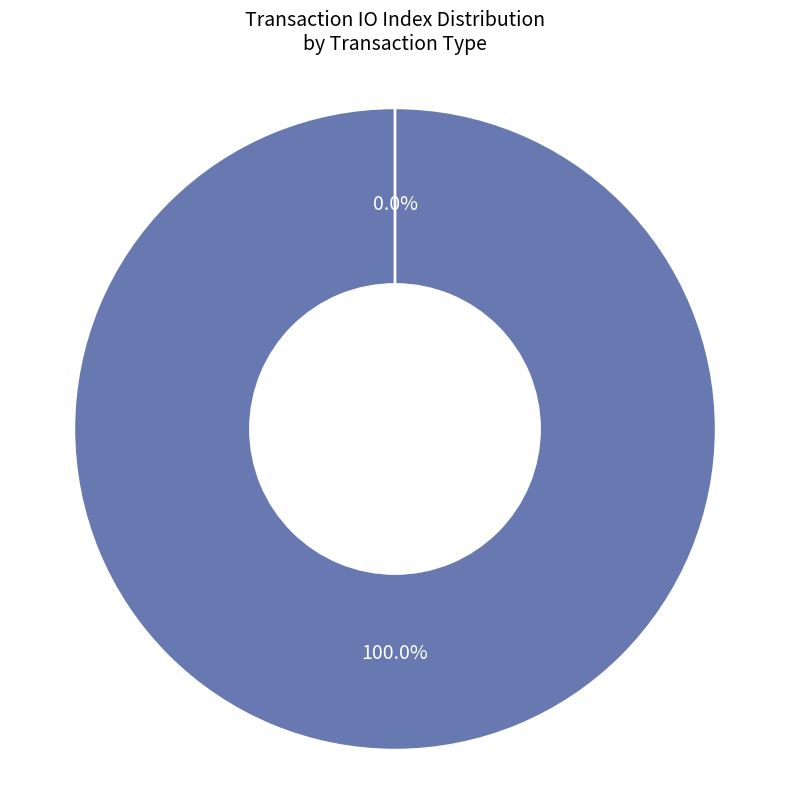

Is there a majority slice in this chart?

Yes